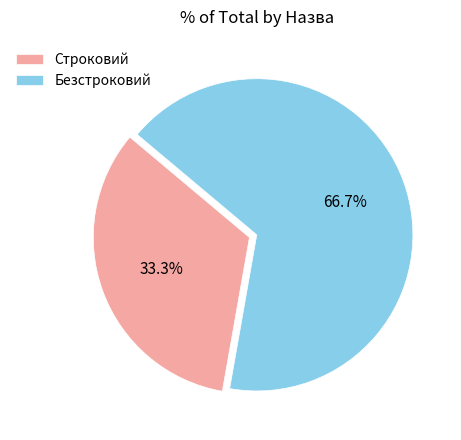

True or false: Безстроковий accounts for 73% of the total.

False